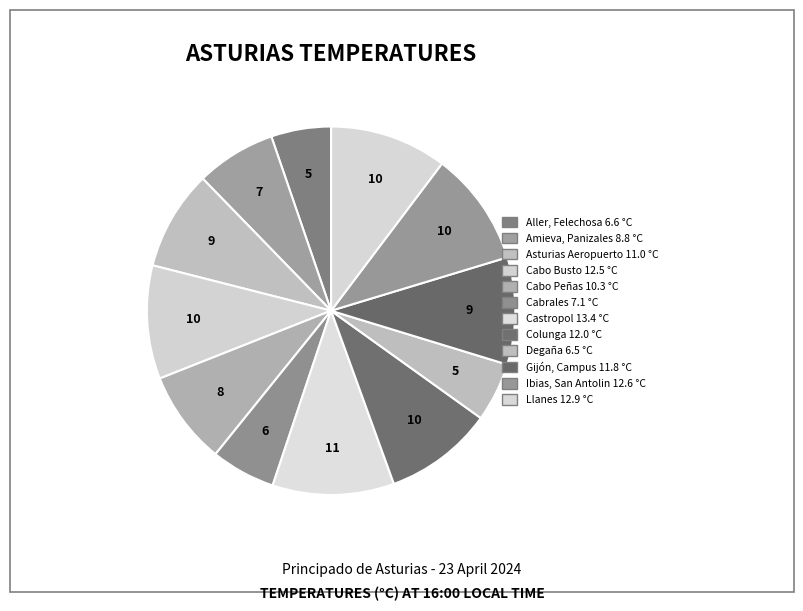

Does Amieva, Panizales represent more than half of the total?

No